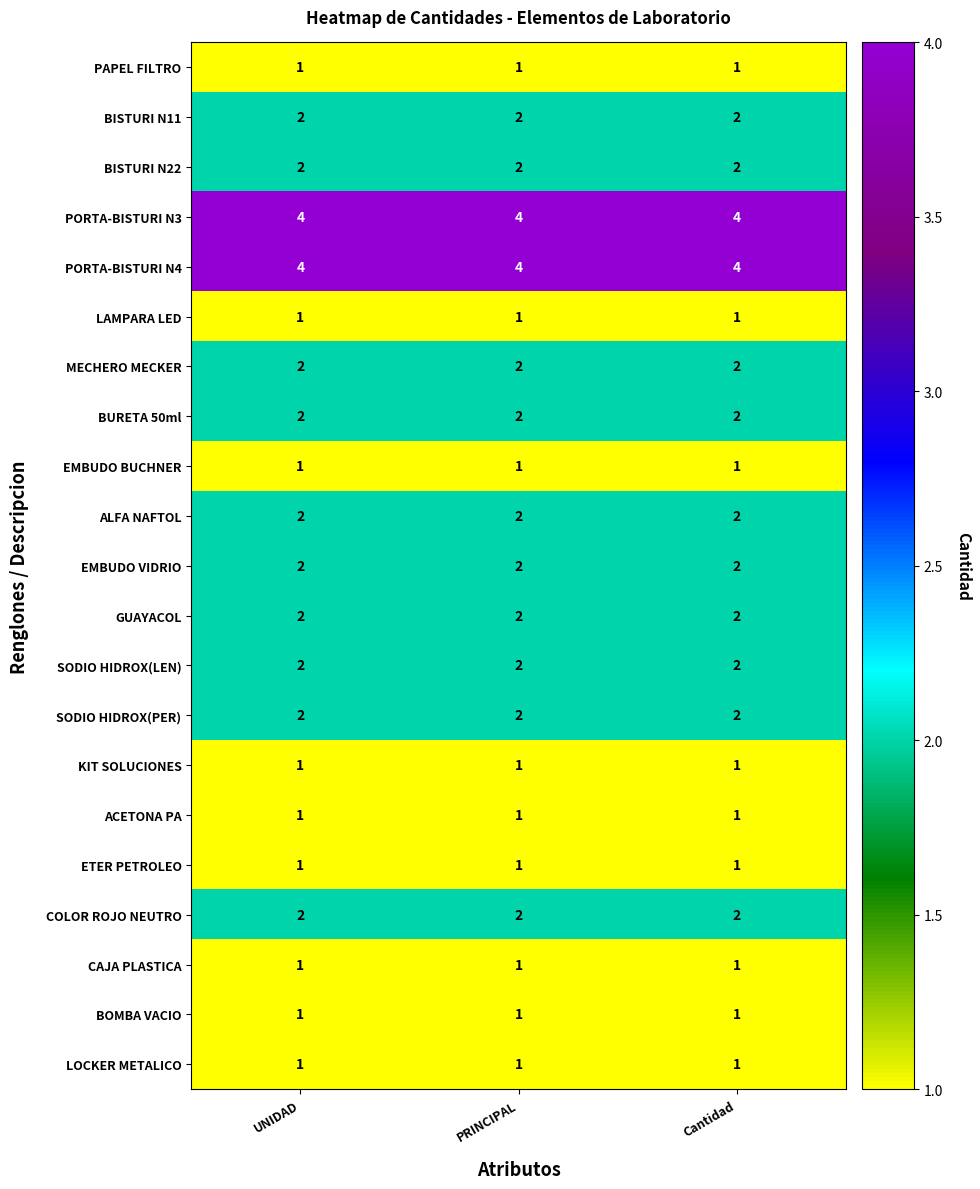

What is the difference between the highest and lowest values at Cantidad?

3